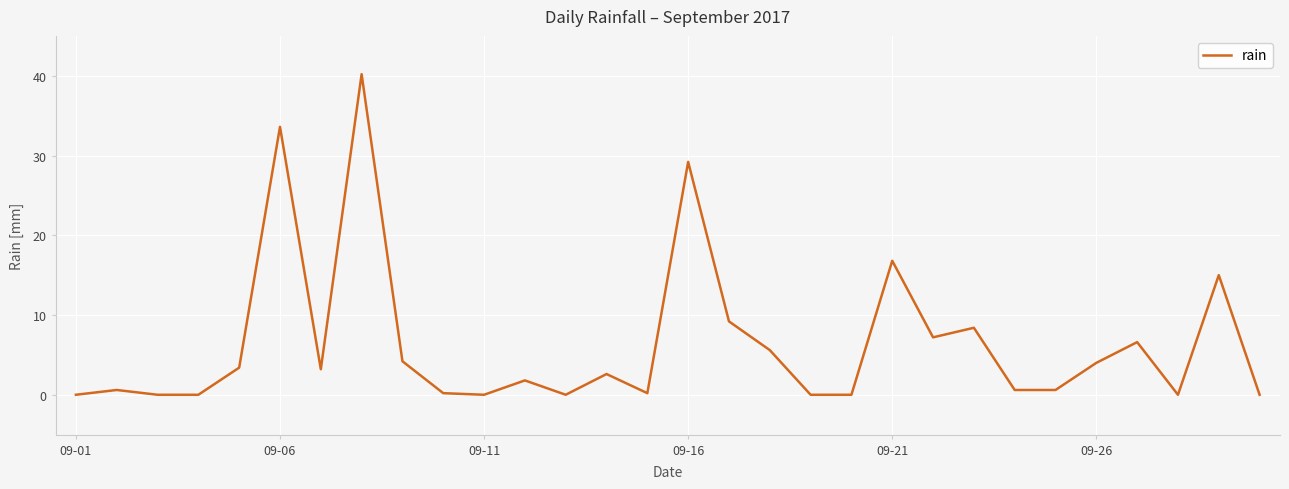

What is the difference between the maximum and minimum values?

40.2